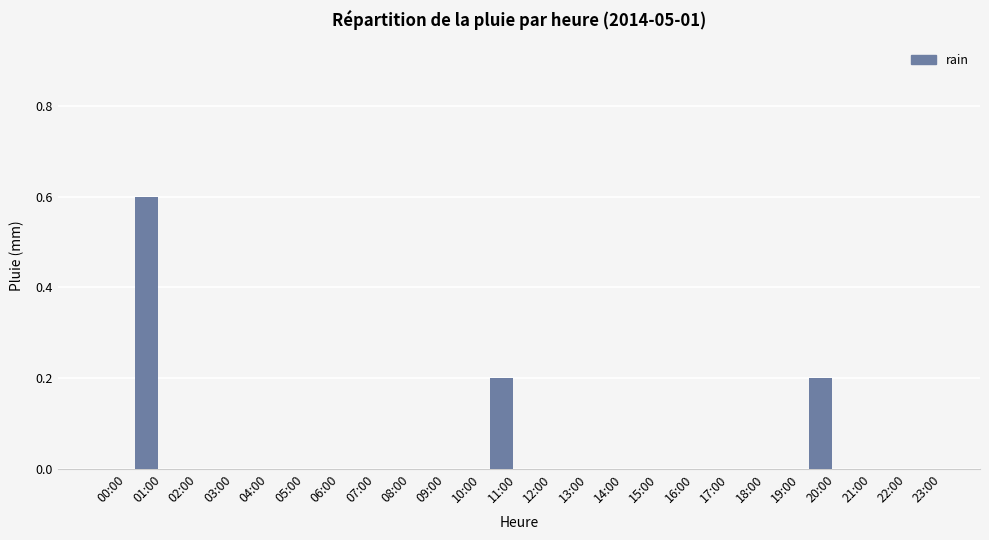

What is the maximum value shown in the chart?

0.6